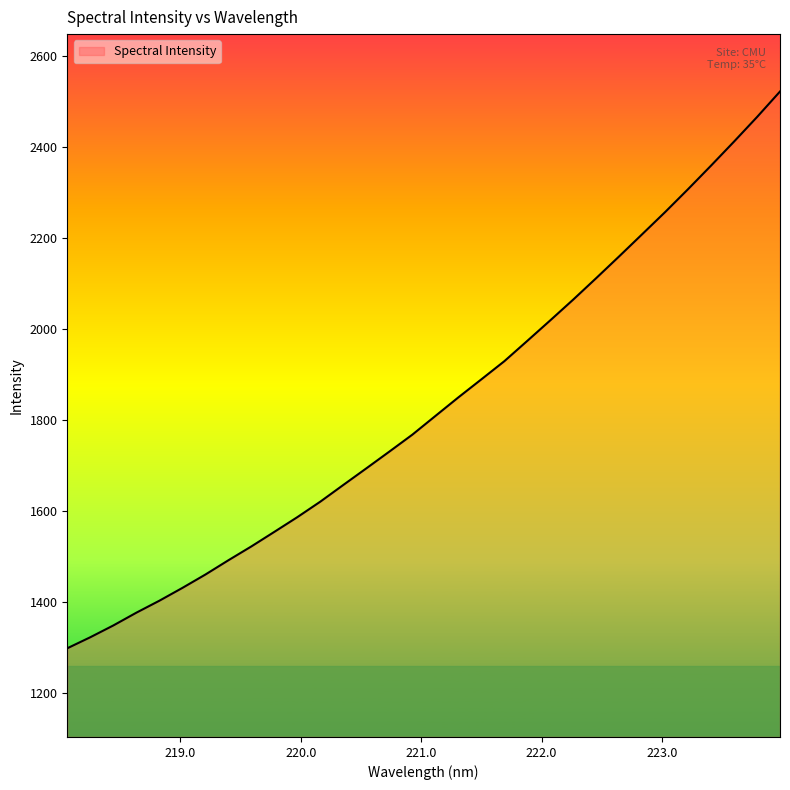

How many values exceed 1808?

16